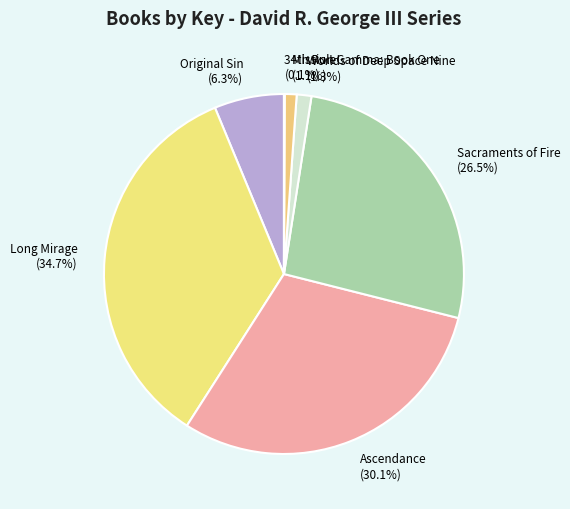

Combined, what portion of the pie is Worlds of Deep Space Nine and Mission Gamma: Book One?

2.4%